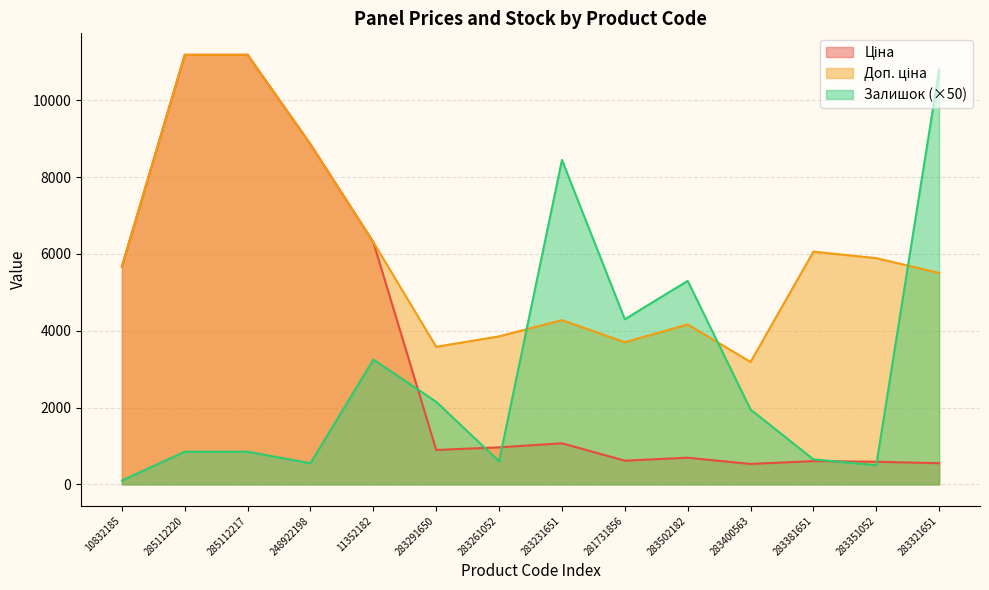

Rank the series at 283291650 from lowest to highest value.

Ціна, Залишок, Доп. ціна